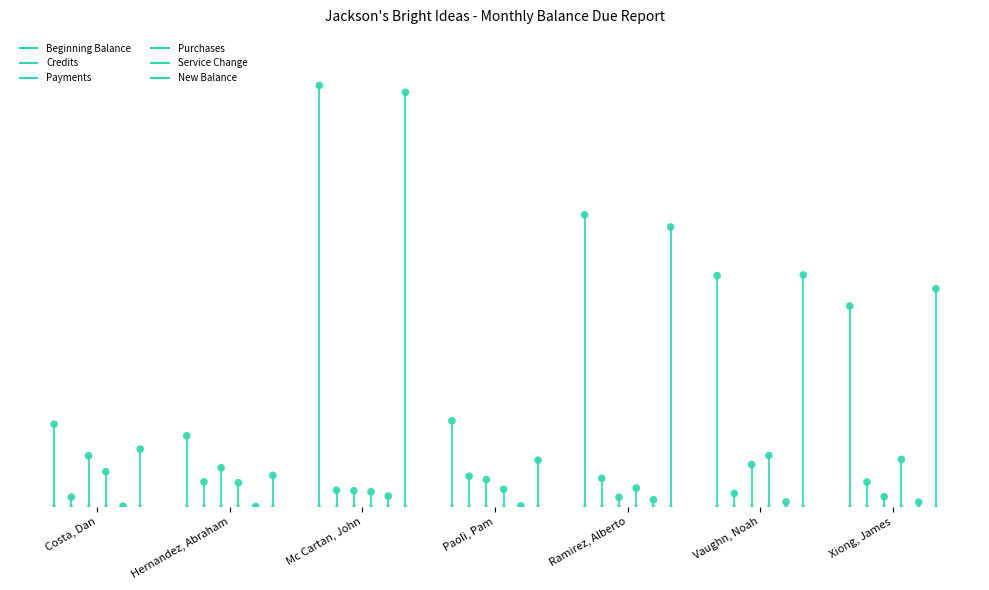

At which category is the sum across all series the highest?

Mc Cartan, John